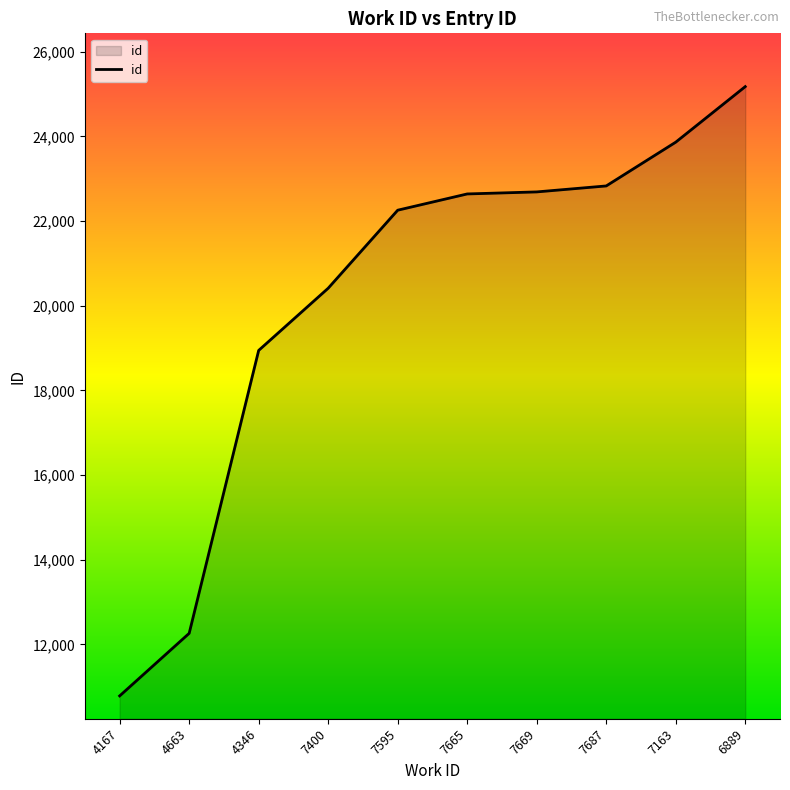

What is the maximum value shown in the chart?

25175